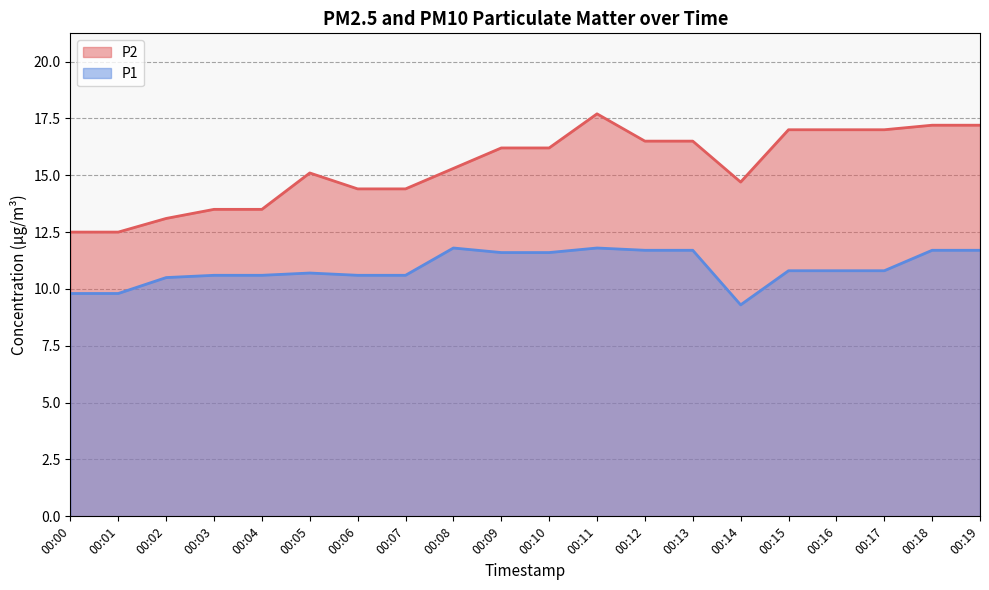

True or false: P2 and P1 intersect in this chart.

False